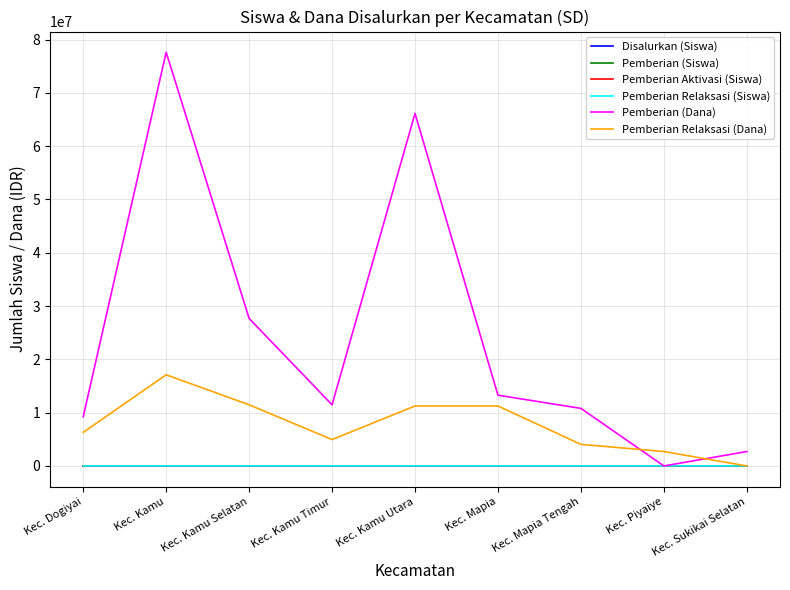

Which category has the highest value across all series?

Kec. Kamu